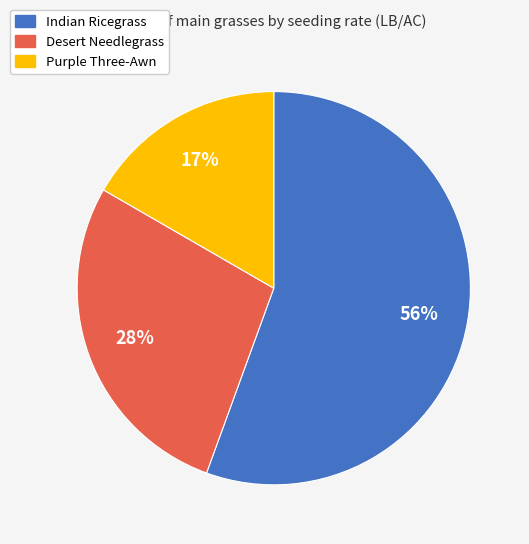

Count the number of slices in the pie.

3